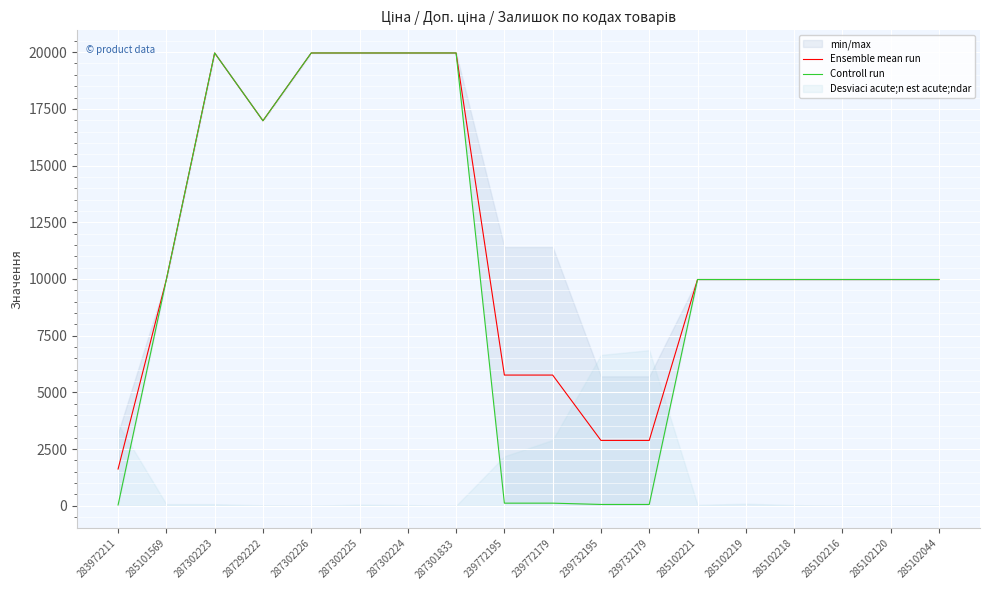

List the series in order of their peak value, highest first.

Ensemble mean run, Controll run